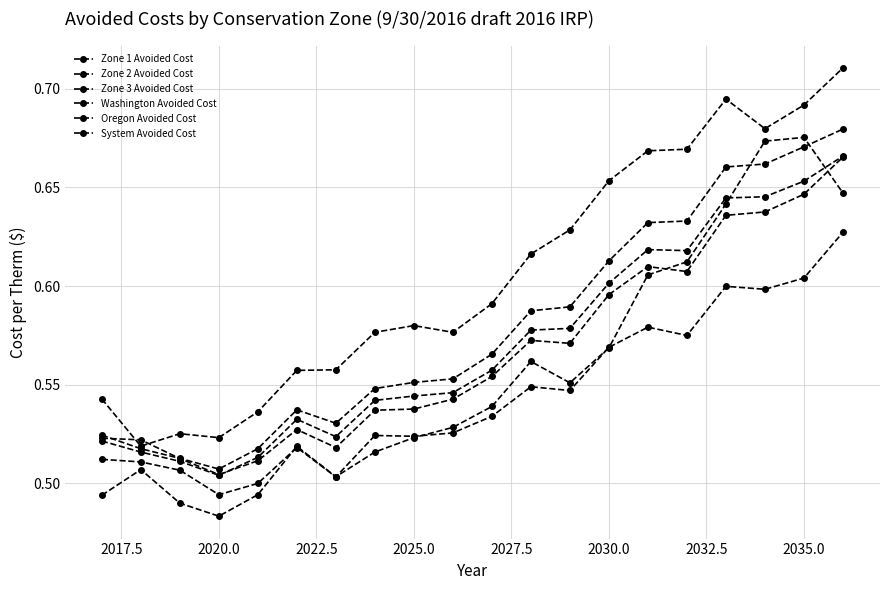

At which label is Washington Avoided Cost closest to 0?

2020.0